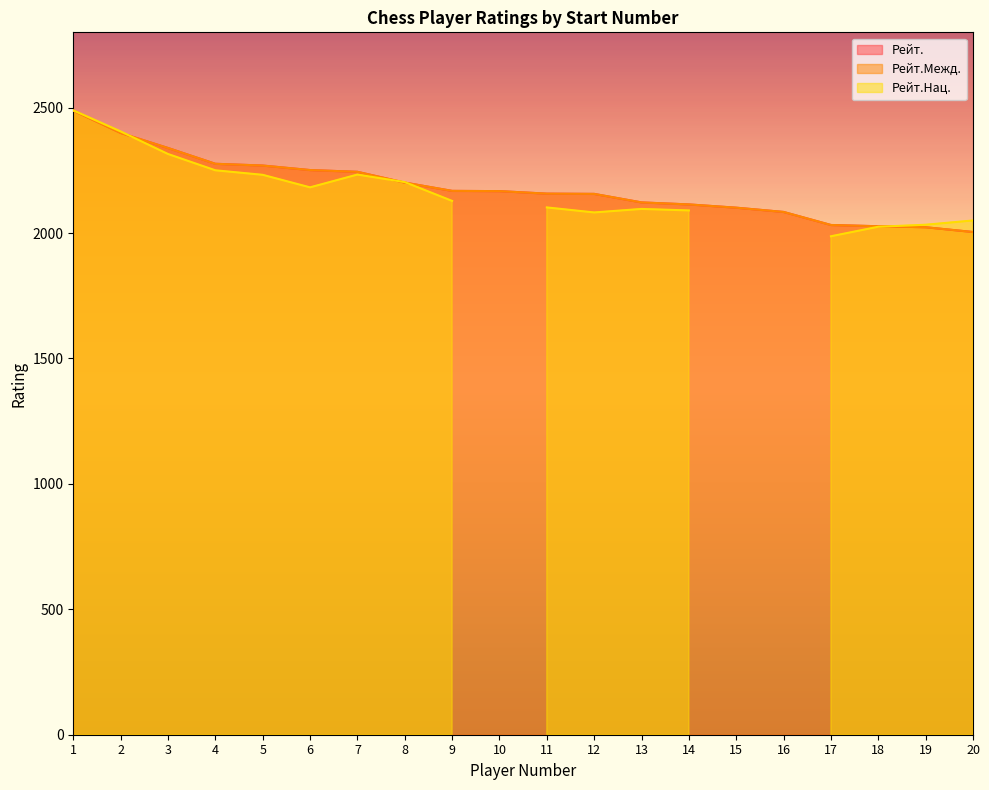

True or false: Рейт. has more than 1 interior local peaks.

False